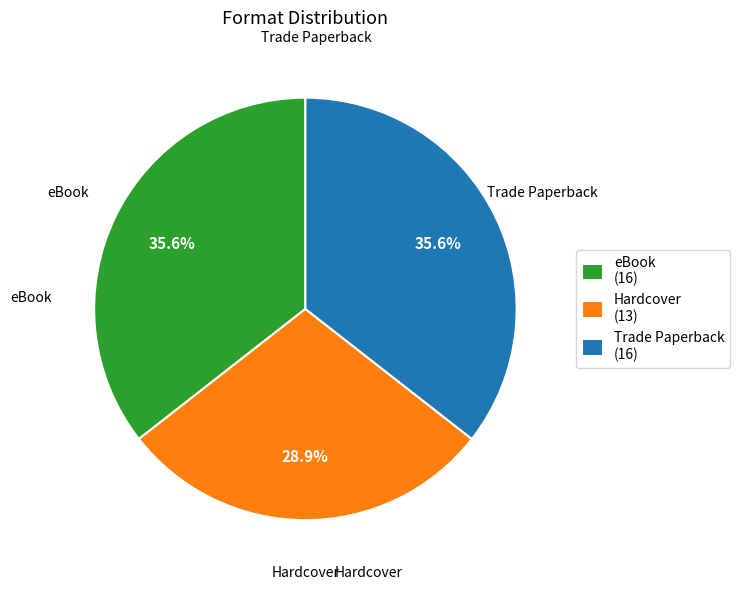

To the nearest percent, what is the difference between the eBook and Hardcover slice percentages?

7%